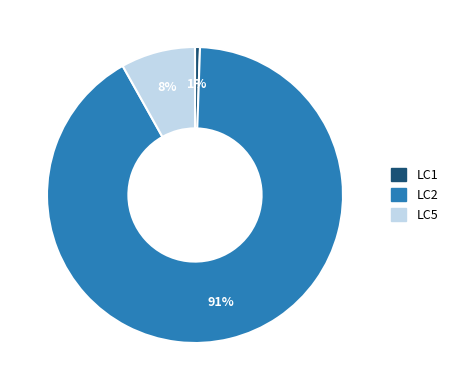

Is there any slice that represents more than half of the pie?

Yes